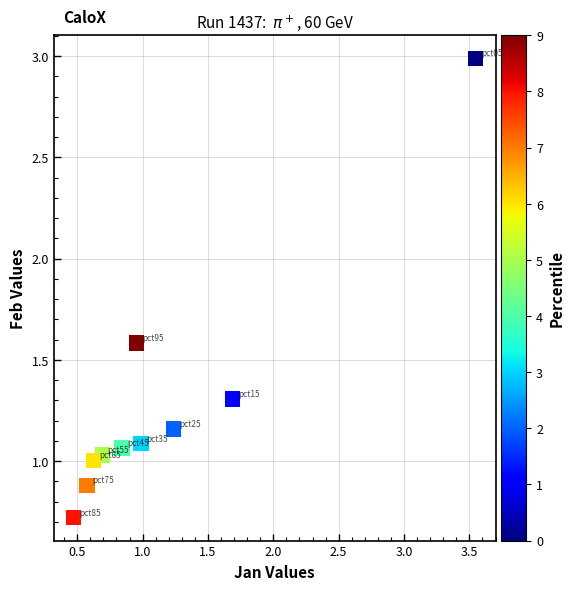

What is the range of X values (max minus min)?

3.1